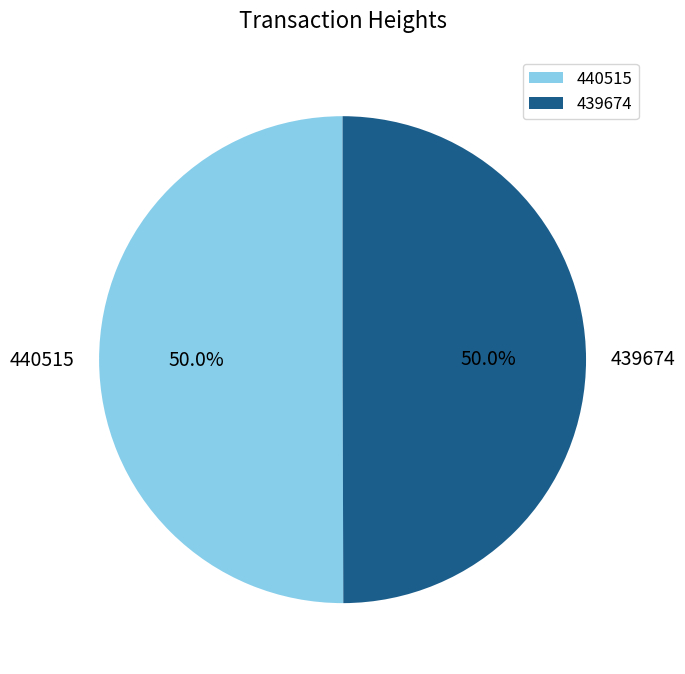

What is the ratio of the value at 439674 to the value at 440515?

1.0